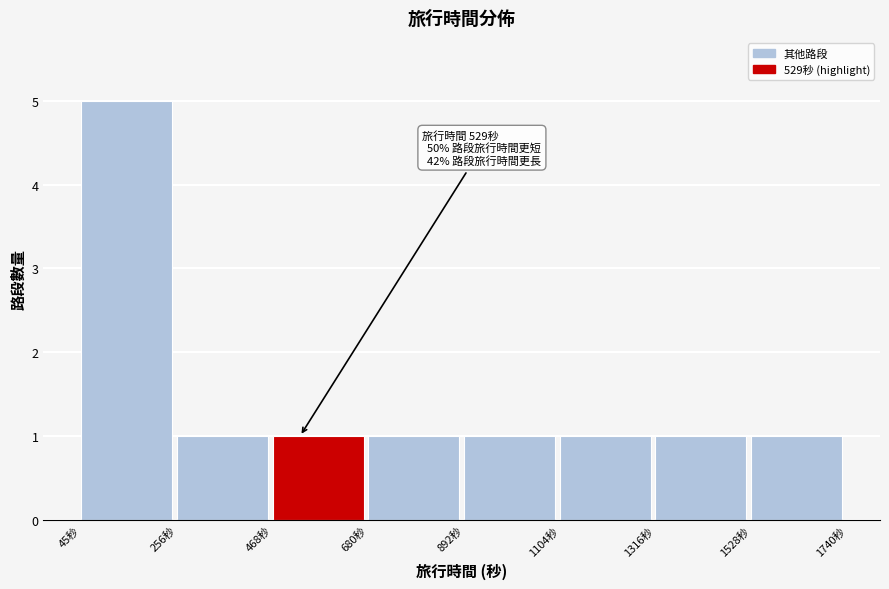

Over which range of the x-axis is the bar tallest?

50 to 250